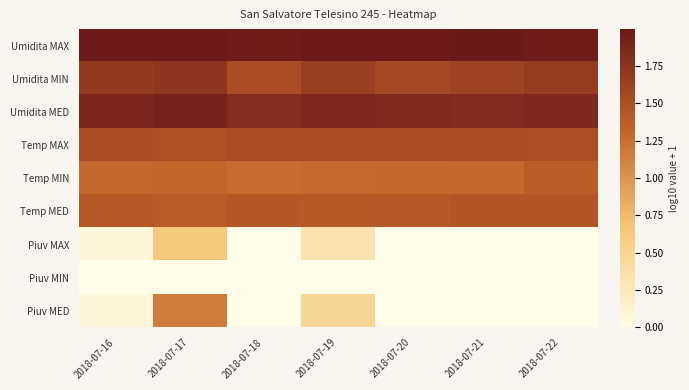

List the series in order of their peak value, lowest first.

Piuv MIN, Piuv MAX, Piuv MED, Temp MIN, Temp MED, Temp MAX, Umidita MIN, Umidita MED, Umidita MAX